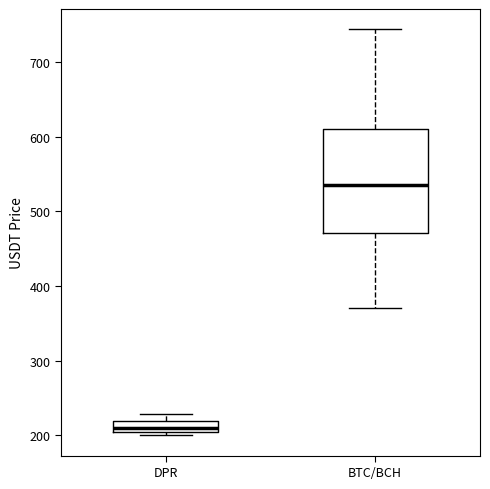

Which box's median line is the lowest?

DPR